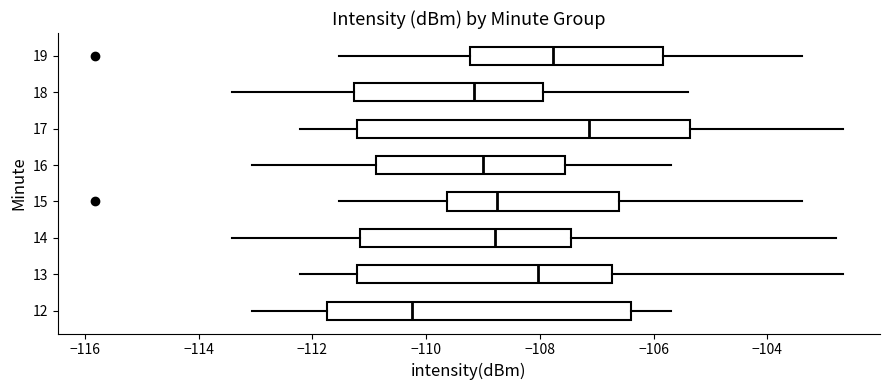

Reading bottom to top, transcribe this box plot: for each box, give where its median line is, the range the box spans, and where its two whiskers end, as read against the x-axis. The values are not printed on the chart, so give them approximately, as read against the axis.

12: median -110.2, box -111.8 to -106.4, whiskers -113.0 to -105.6
13: median -108.0, box -111.2 to -106.8, whiskers -112.2 to -102.6
14: median -108.8, box -111.2 to -107.4, whiskers -113.4 to -102.8
15: median -108.8, box -109.6 to -106.6, whiskers -111.6 to -103.4
16: median -109.0, box -110.8 to -107.6, whiskers -113.0 to -105.6
17: median -107.2, box -111.2 to -105.4, whiskers -112.2 to -102.6
18: median -109.2, box -111.2 to -108.0, whiskers -113.4 to -105.4
19: median -107.8, box -109.2 to -105.8, whiskers -111.6 to -103.4